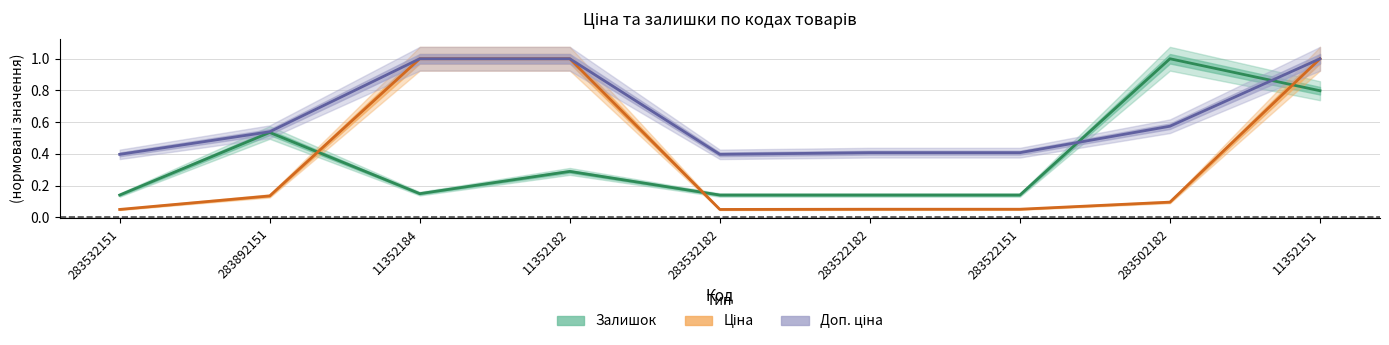

Which label corresponds to the smallest value in the chart?

283532151